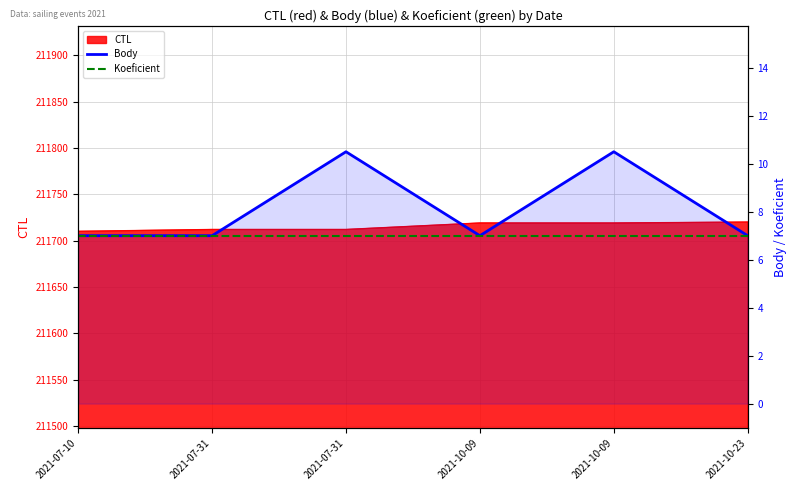

True or false: Body and Koeficient intersect in this chart.

False